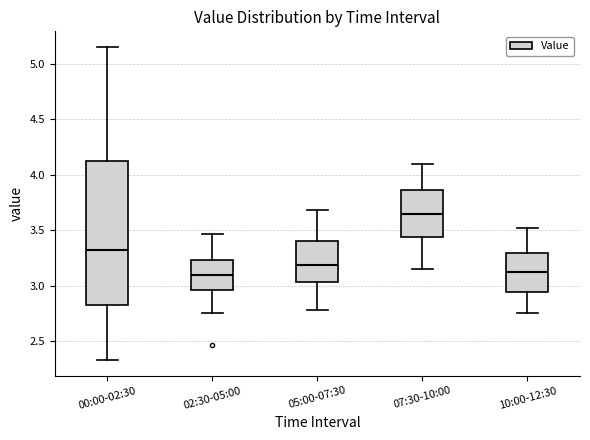

Reading left to right, transcribe this box plot: for each box, give where its median line is, the range the box spans, and where its two whiskers end, as read against the y-axis. The values are not printed on the chart, so give them approximately, as read against the axis.

00:00-02:30: median 3.35, box 2.85 to 4.15, whiskers 2.35 to 5.15
02:30-05:00: median 3.10, box 2.95 to 3.25, whiskers 2.75 to 3.45
05:00-07:30: median 3.20, box 3.05 to 3.40, whiskers 2.80 to 3.70
07:30-10:00: median 3.65, box 3.45 to 3.85, whiskers 3.15 to 4.10
10:00-12:30: median 3.15, box 2.95 to 3.30, whiskers 2.75 to 3.50